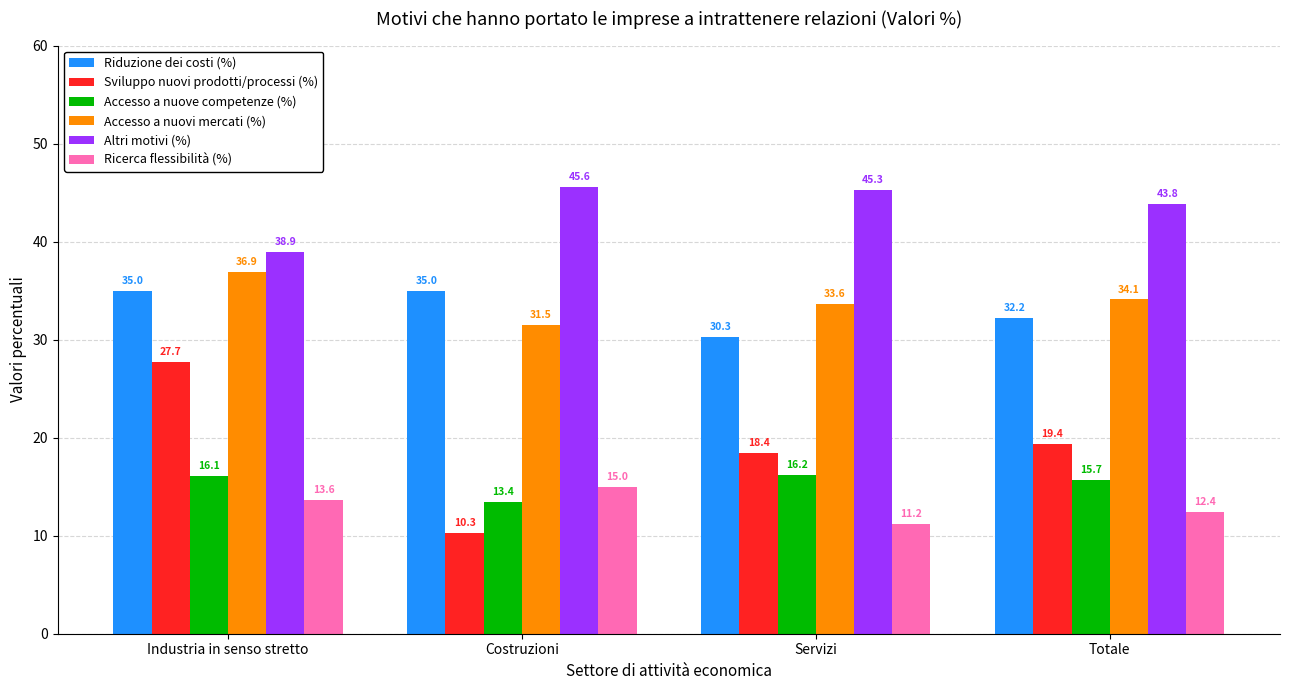

Which category has the highest value across all series?

Costruzioni